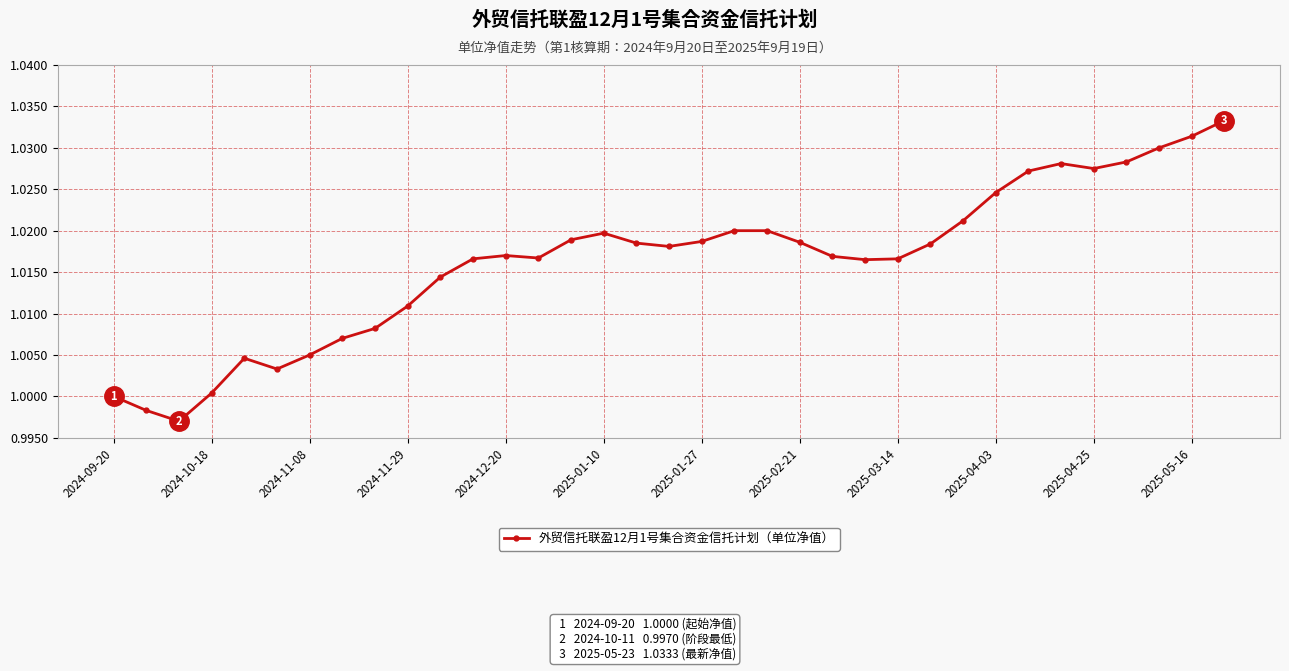

True or false: there are more than 0 points higher than both neighbors.

True